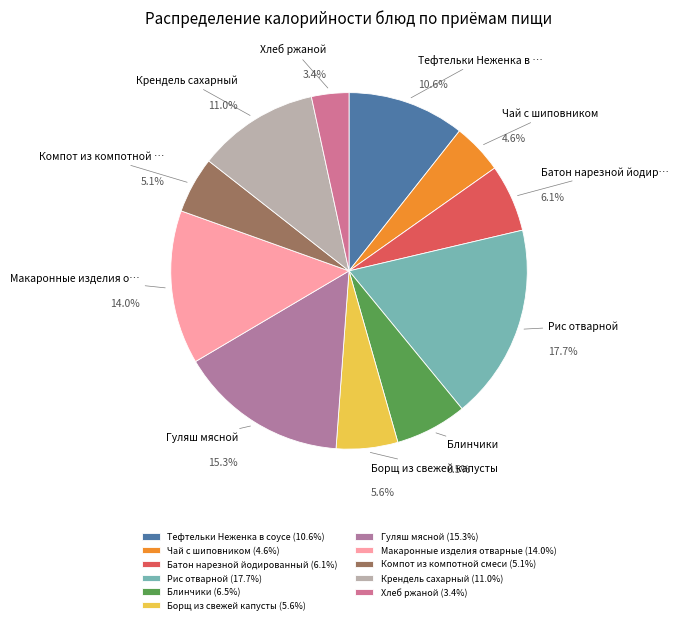

Rank the categories by value from highest to lowest.

Рис отварной, Гуляш мясной, Макаронные изделия отварные, Крендель сахарный, Тефтельки Неженка в соусе, Блинчики, Батон нарезной йодированный, Борщ из свежей капусты, Компот из компотной смеси, Чай с шиповником, Хлеб ржаной